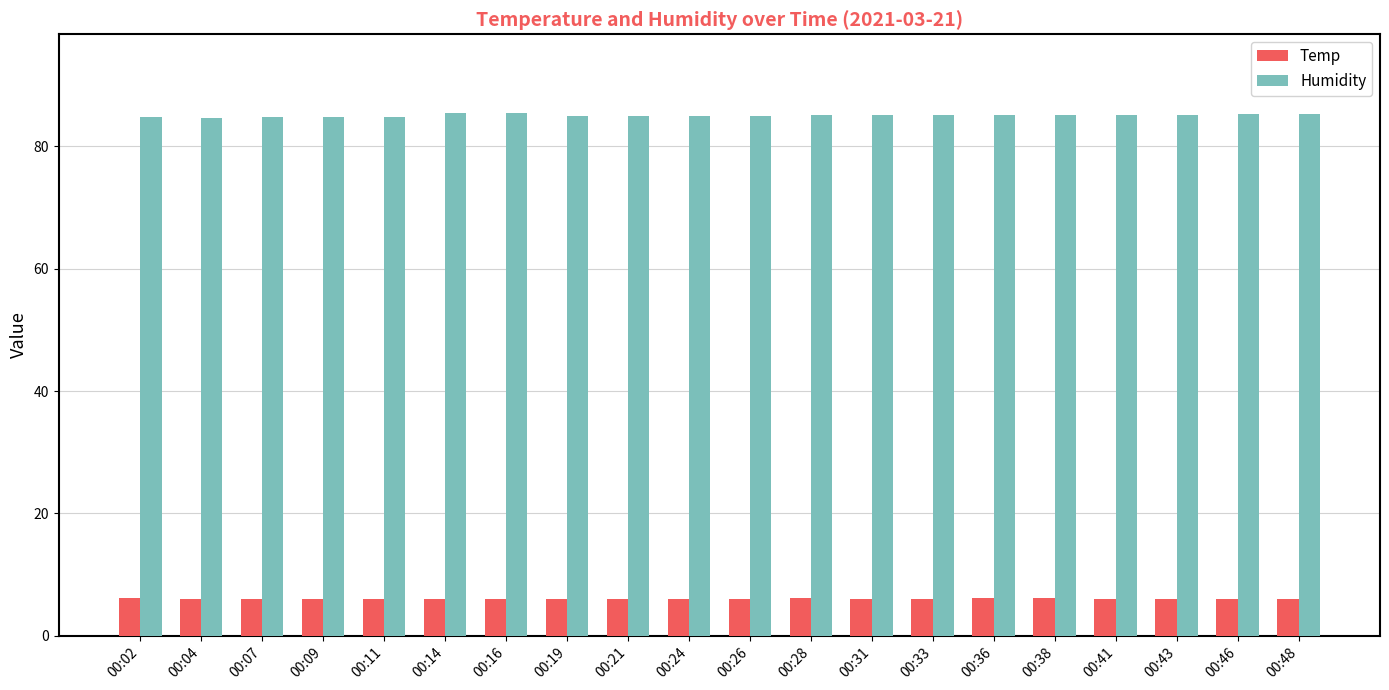

True or false: Humidity has a value of 51.9 at 00:02.

False